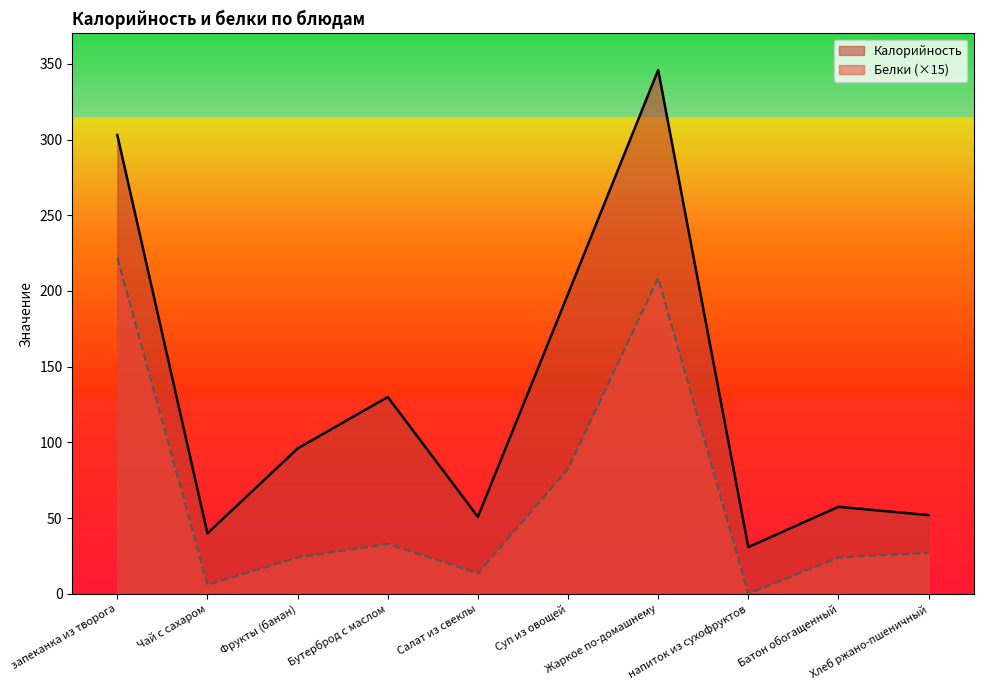

True or false: Калорийность and Белки intersect in this chart.

False